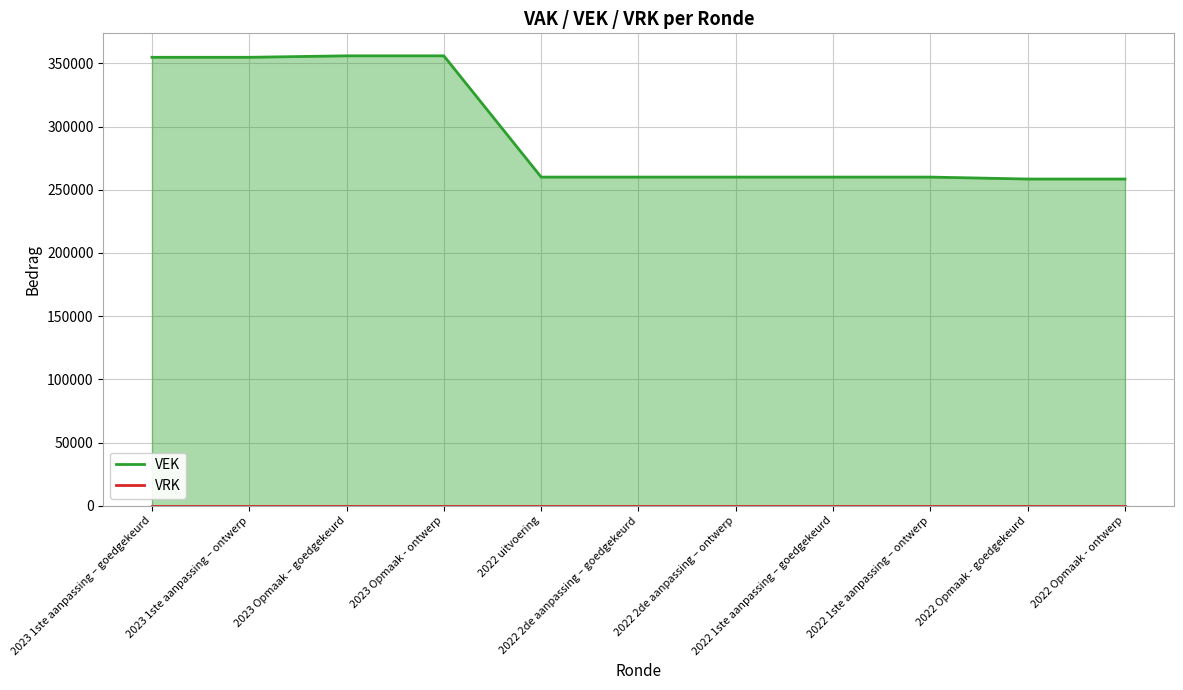

What is the difference between the maximum and second lowest values in the VEK series?

97517